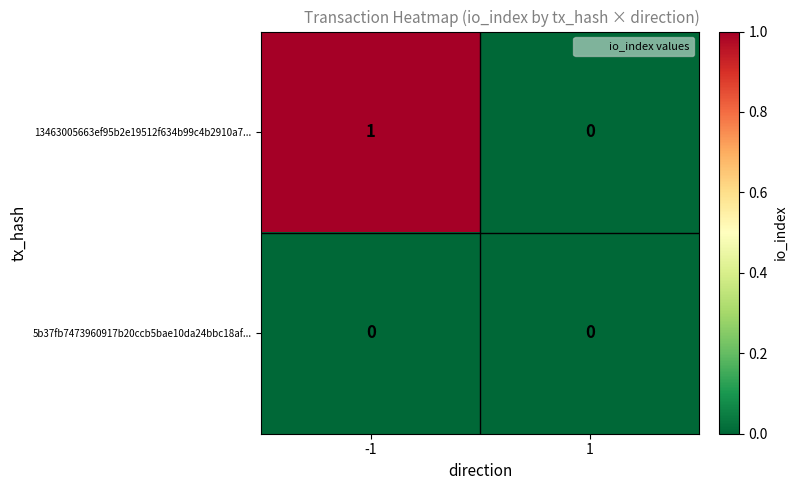

Reading left to right, extract all data points from this chart.

13463005663ef95b2e19512f634b99c4b2910a7...: -1=1	1=0
5b37fb7473960917b20ccb5bae10da24bbc18af...: -1=0	1=0